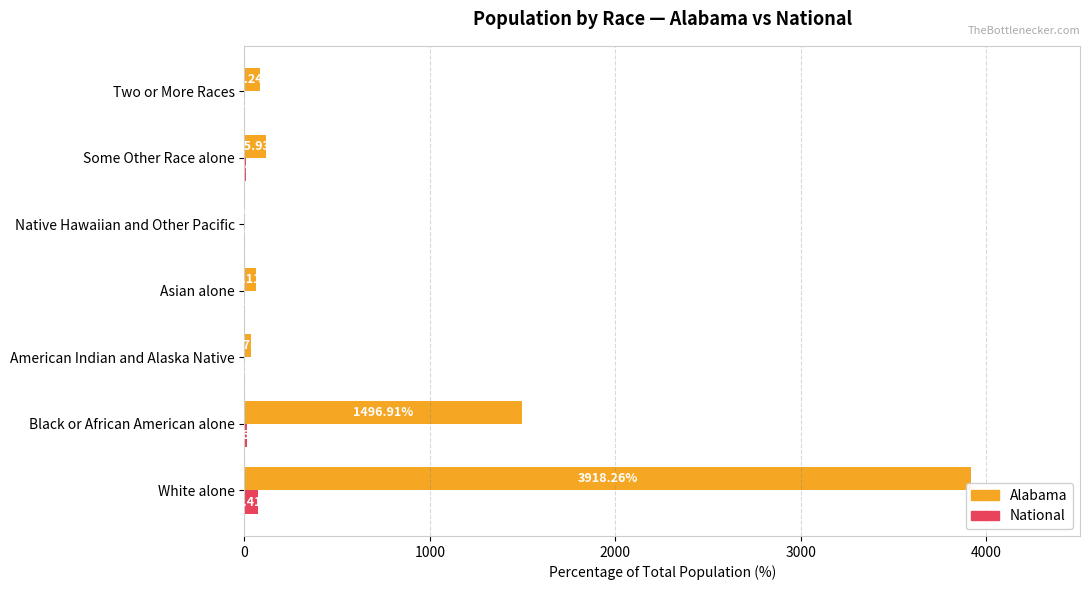

What is the sum of the Alabama values at Some Other Race alone and Black or African American alone?

1612.8